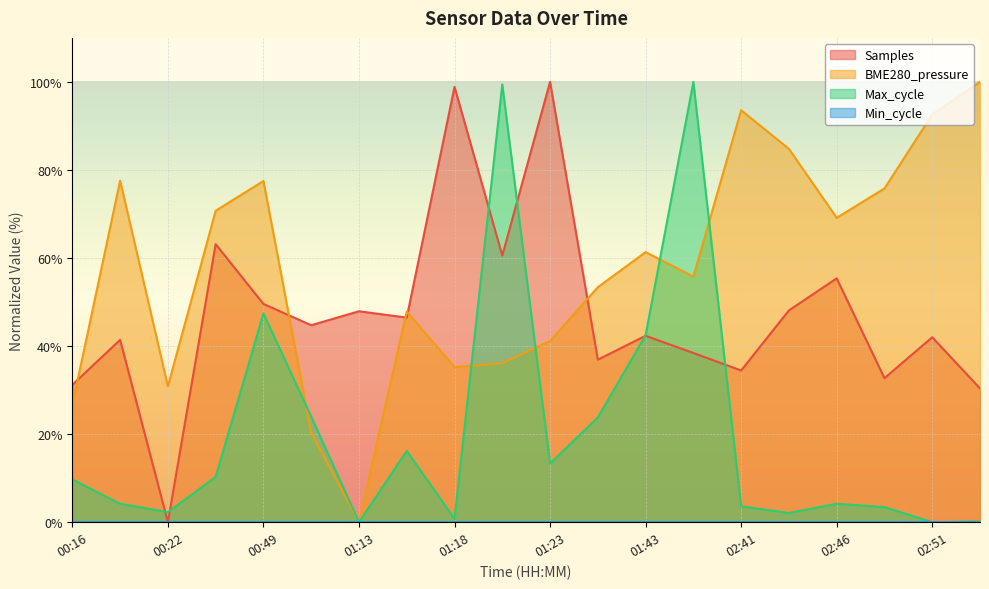

True or false: Samples has a value of 24.2 at 02:46.

False